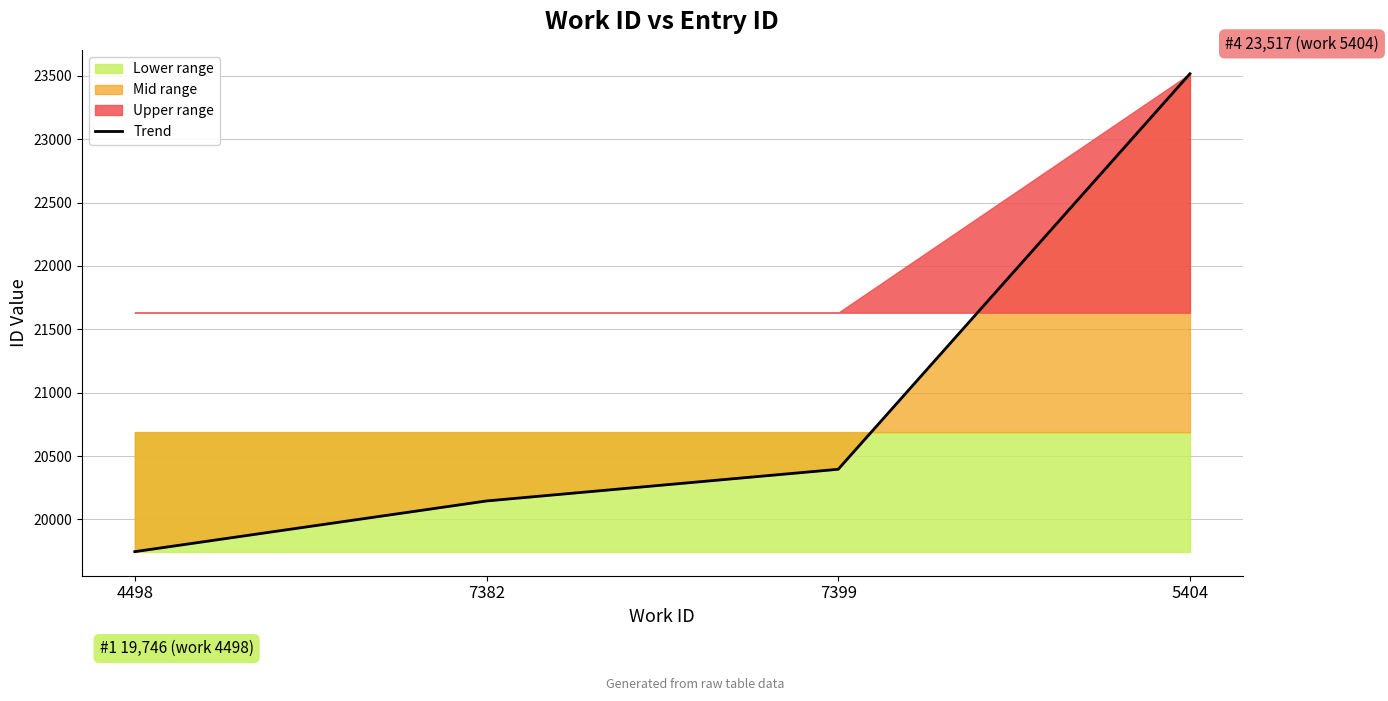

Which label corresponds to the smallest value in the chart?

4498